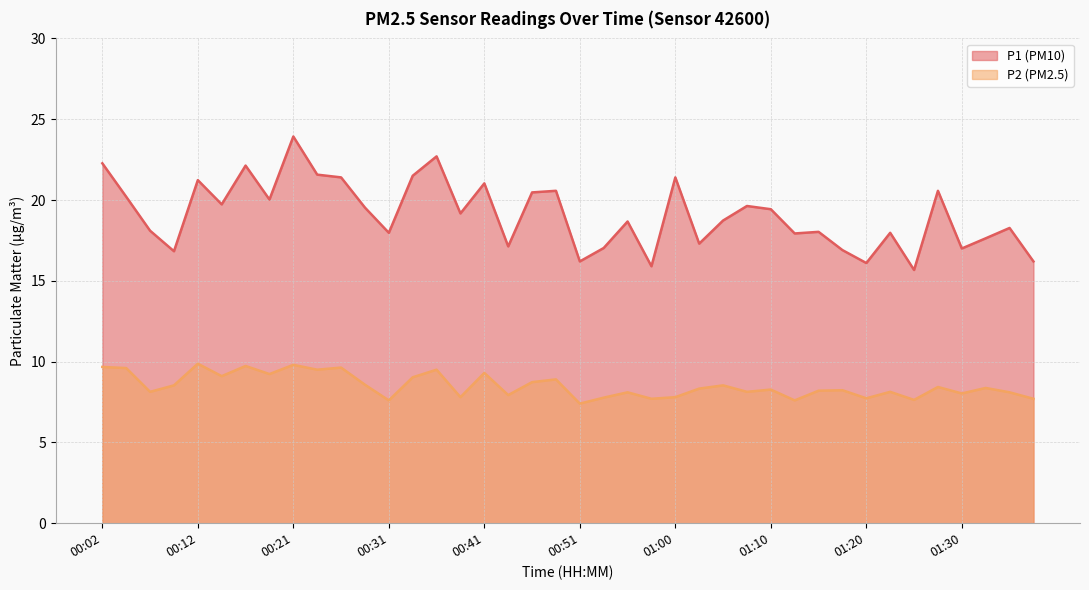

At which label does P1 first exceed 19?

00:02